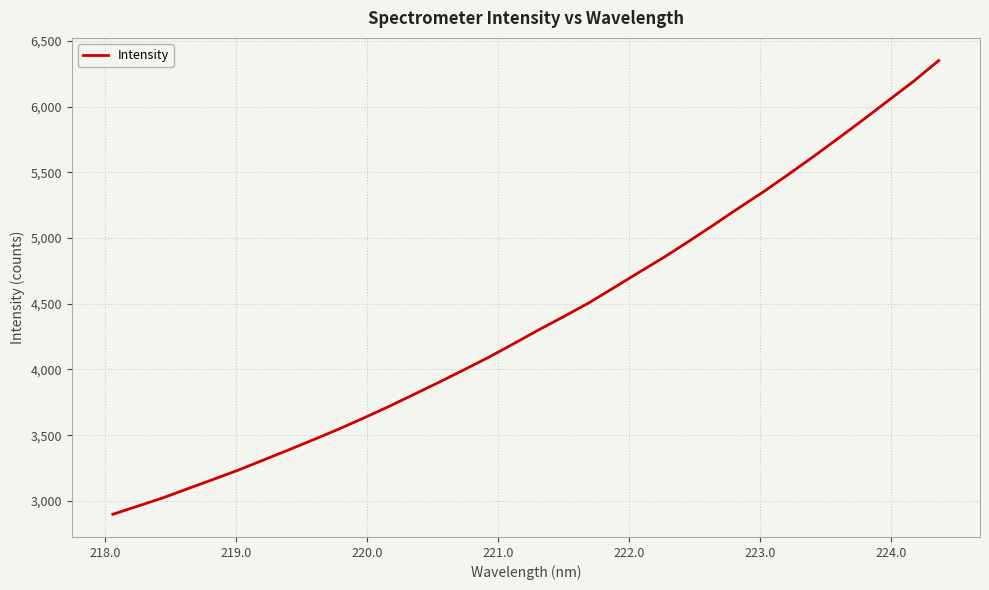

What is the maximum value shown in the chart?

6351.4